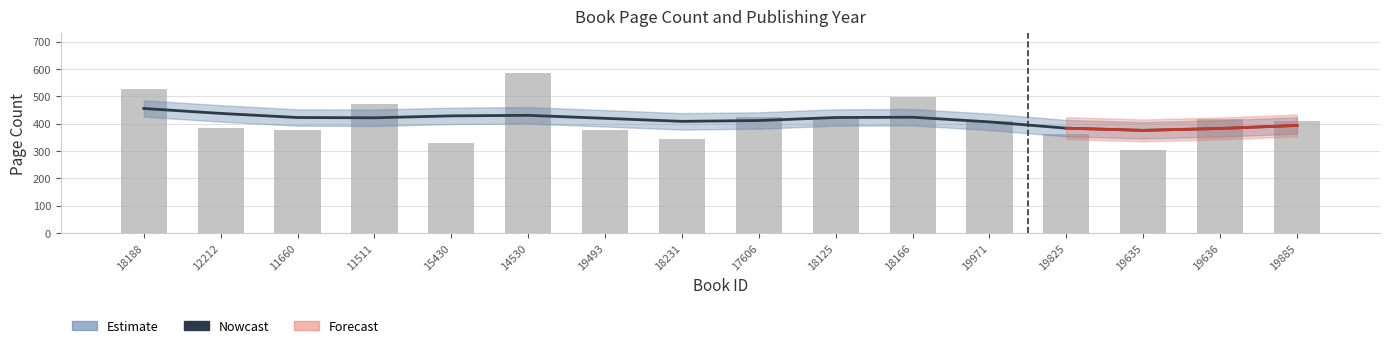

What is the sum of the Estimate values at 19885 and 18188?

936